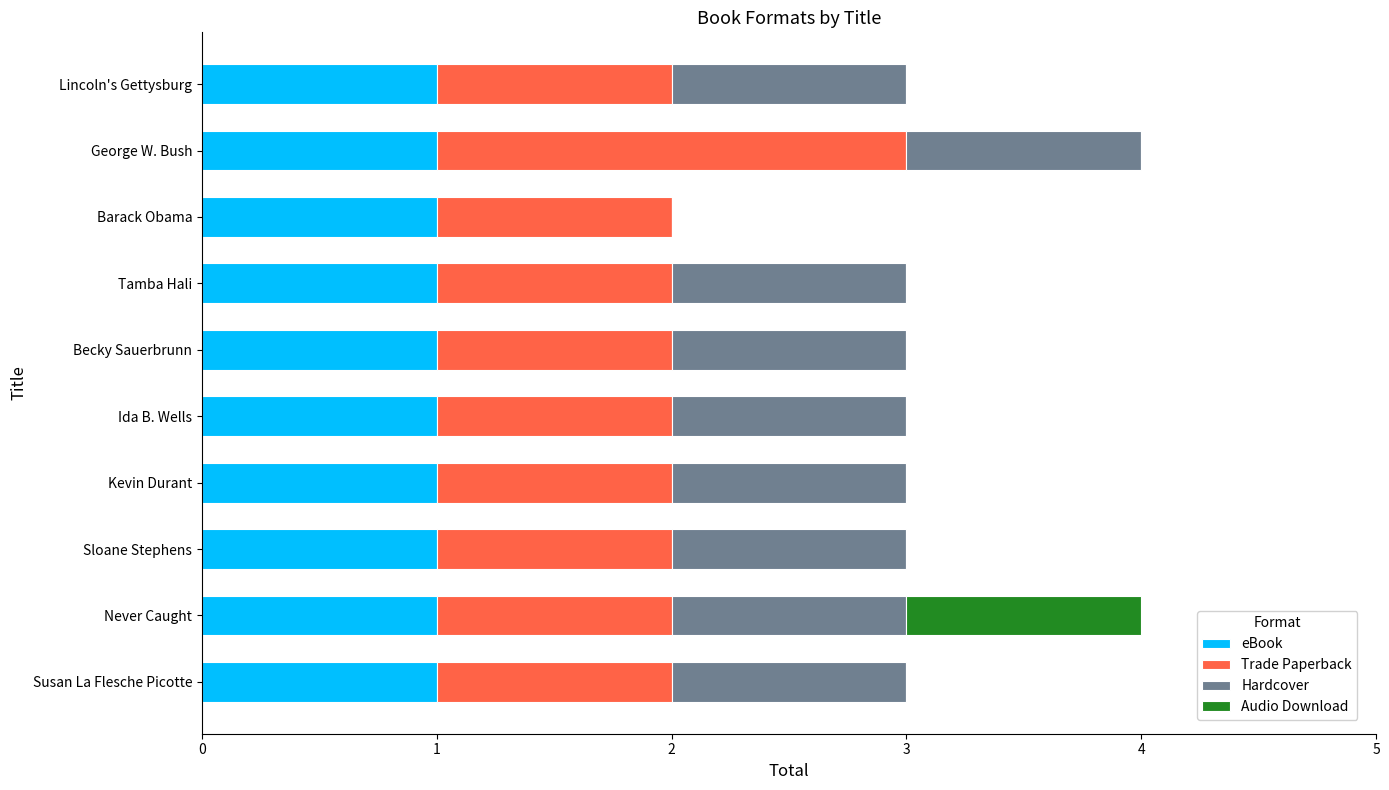

What is the total value across all series at Becky Sauerbrunn?

3